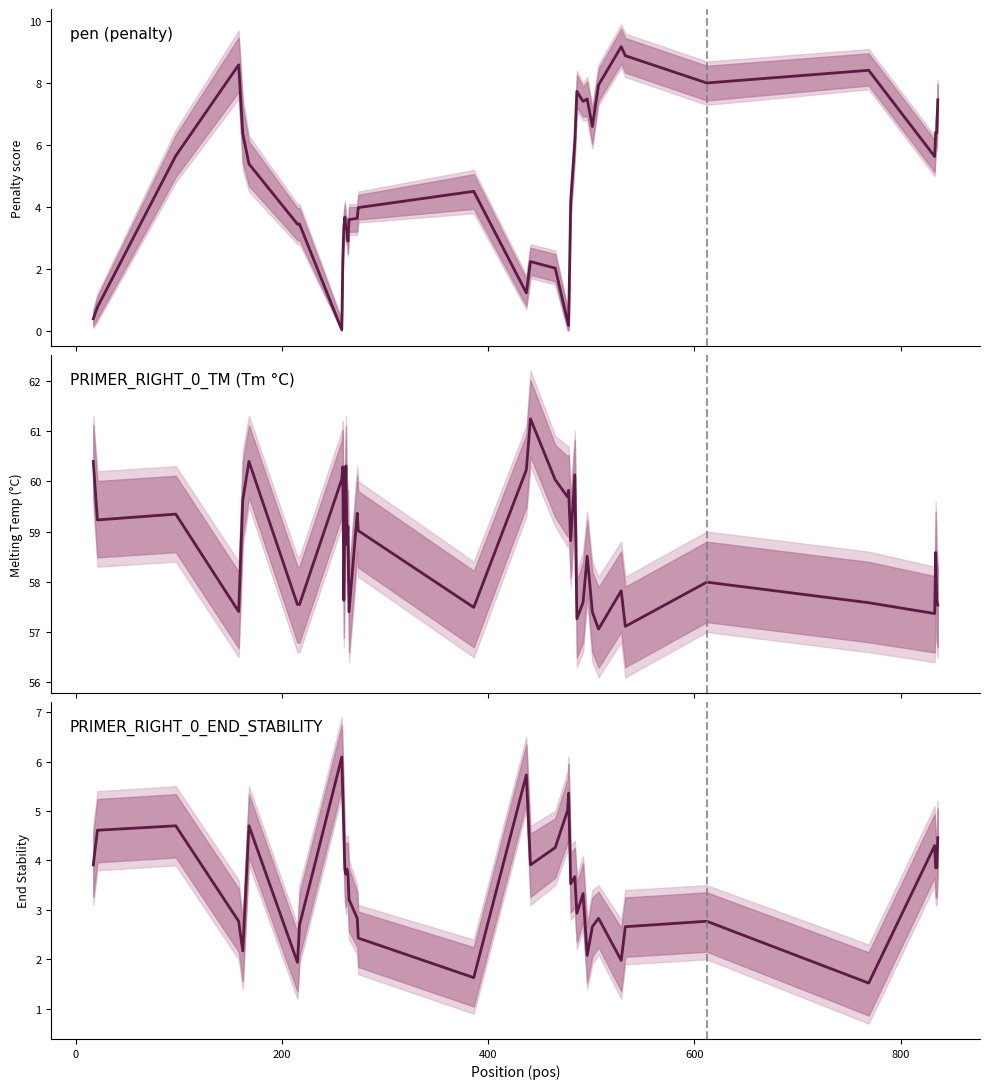

True or false: PRIMER_RIGHT_0_END_STABILITY has more than 2 interior local peaks.

True